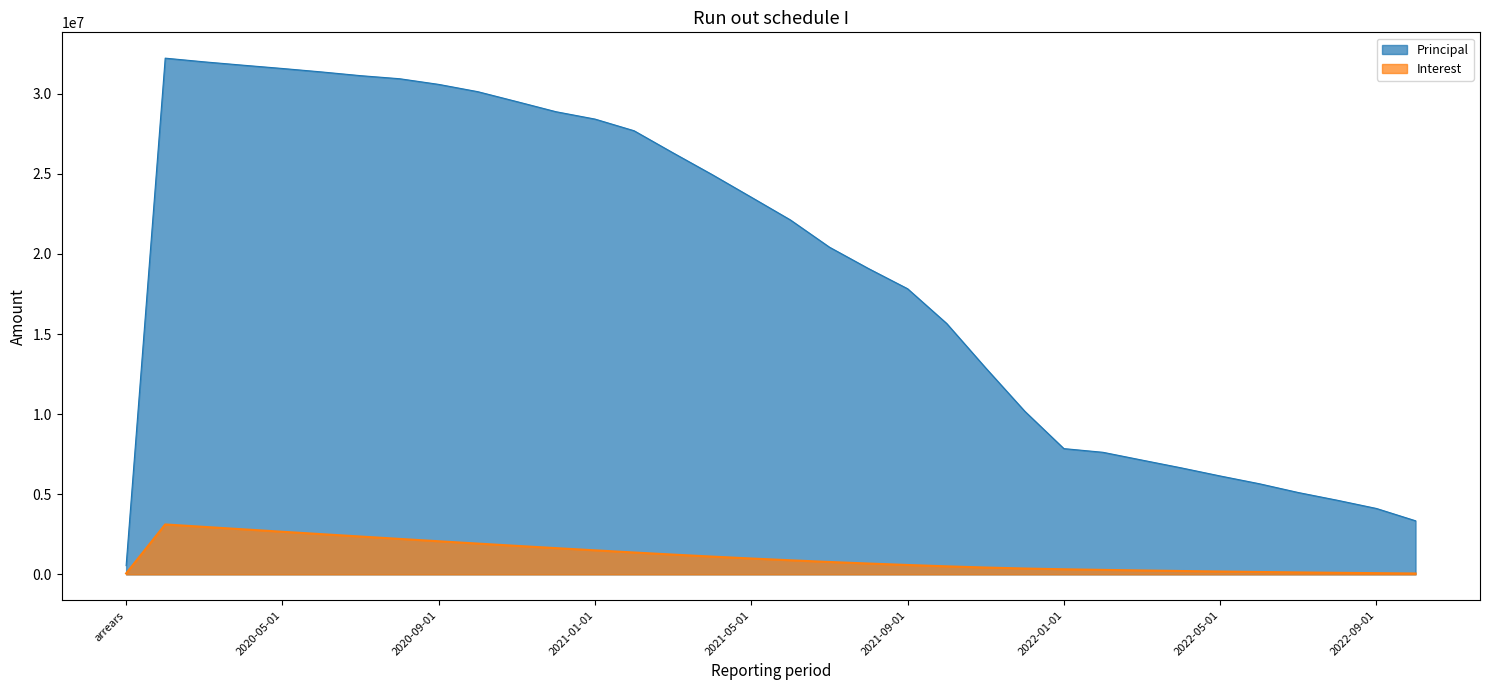

True or false: Principal and Interest cross at least once.

False